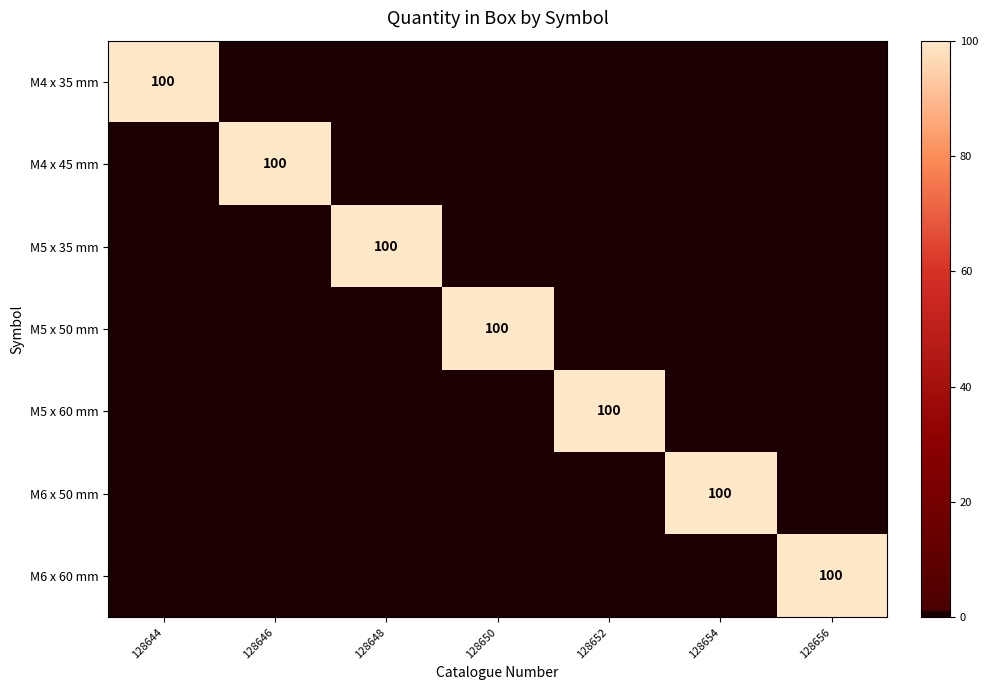

Is it true that M4 x 35 mm equals 137 at 128644?

False